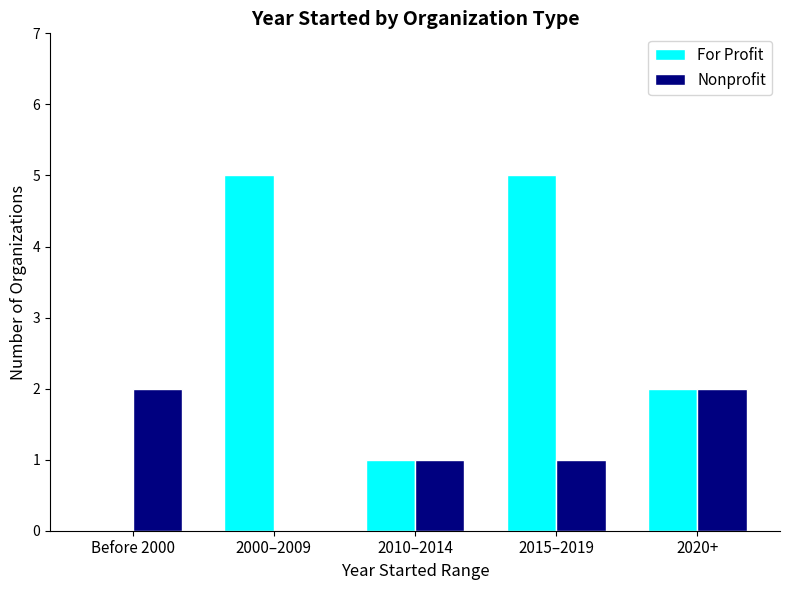

Reading left to right, transcribe all the data shown in this chart.

For Profit: Before 2000=0	2000–2009=5	2010–2014=1	2015–2019=5	2020+=2
Nonprofit: Before 2000=2	2000–2009=0	2010–2014=1	2015–2019=1	2020+=2